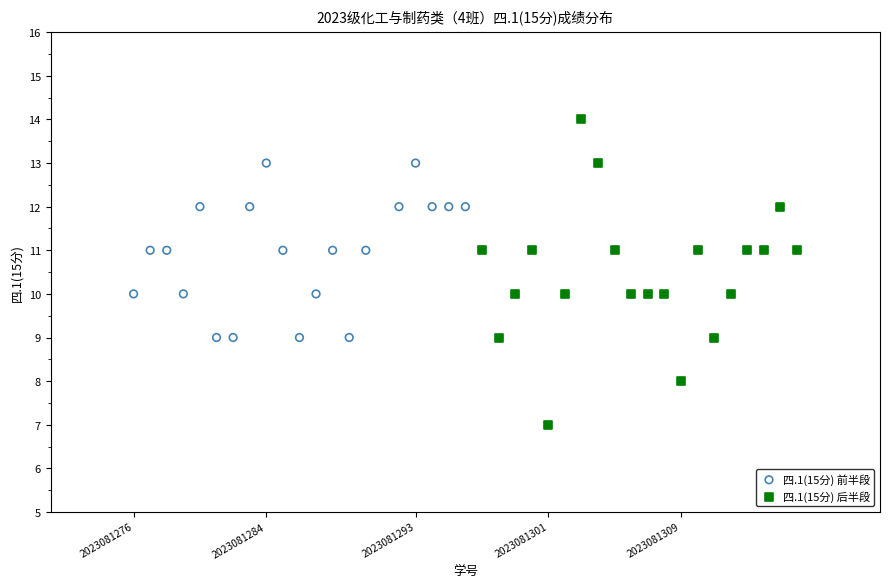

Which series contains the highest Y value?

四.1(15分) 后半段